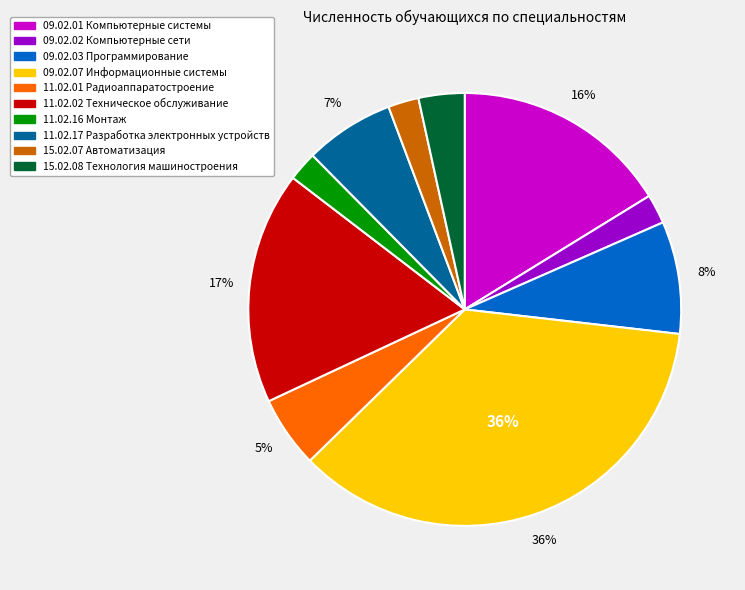

Approximately how many times larger is the value at 11.02.01 Радиоаппаратостроение compared to 11.02.02 Техническое обслуживание?

0.3